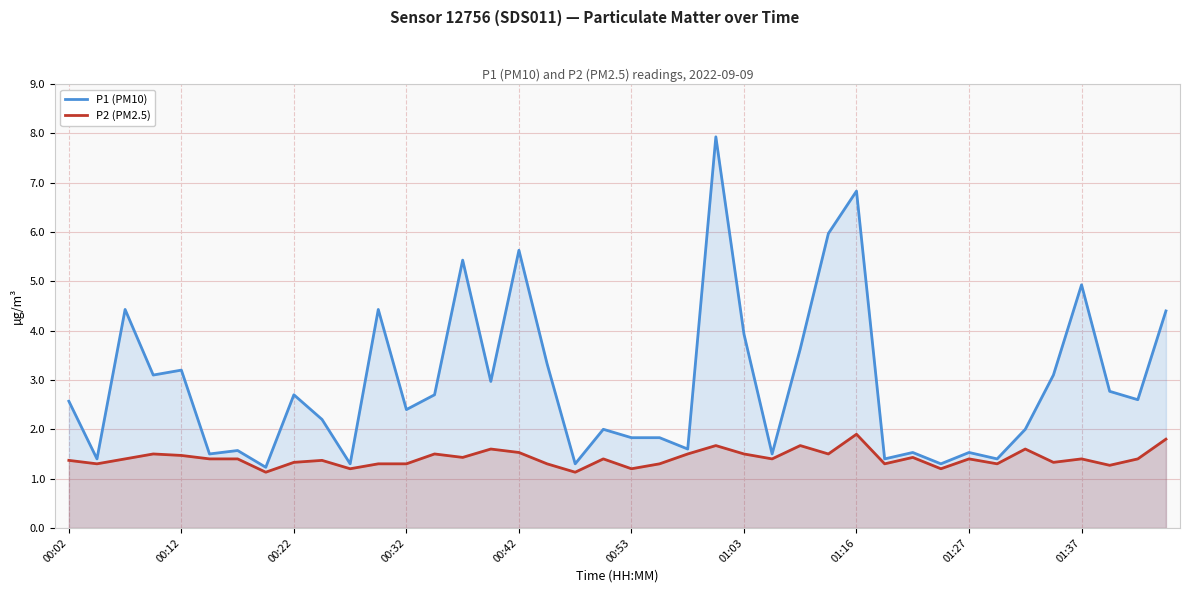

What is the smallest value displayed?

1.1